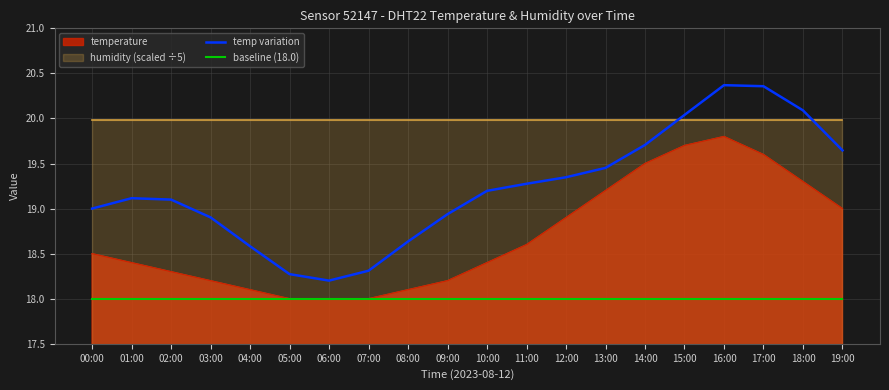

In temp variation, how many points are higher than both neighbors (excluding endpoints)?

2